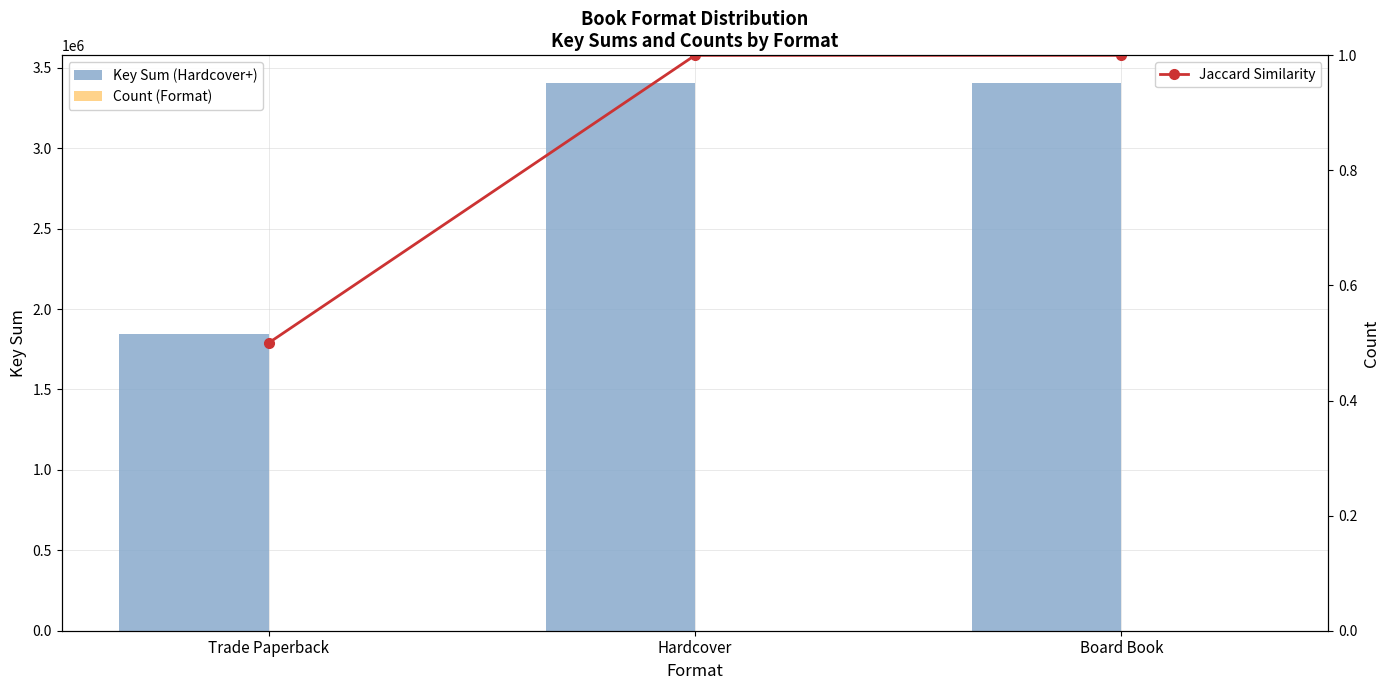

How many groups of bars are there?

3